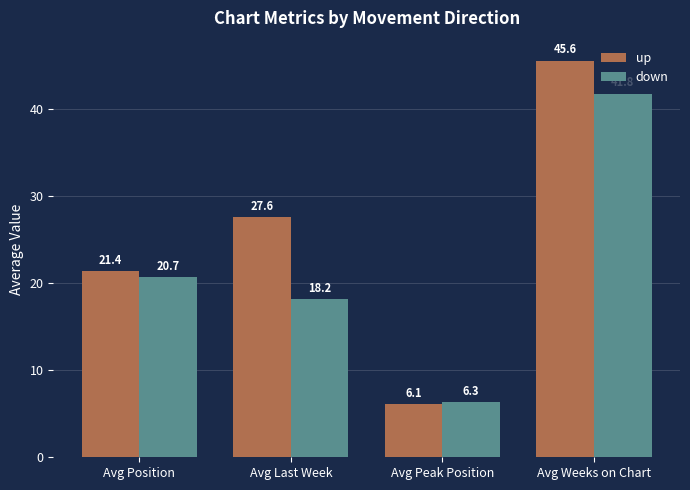

Which series has the largest total across all categories?

up